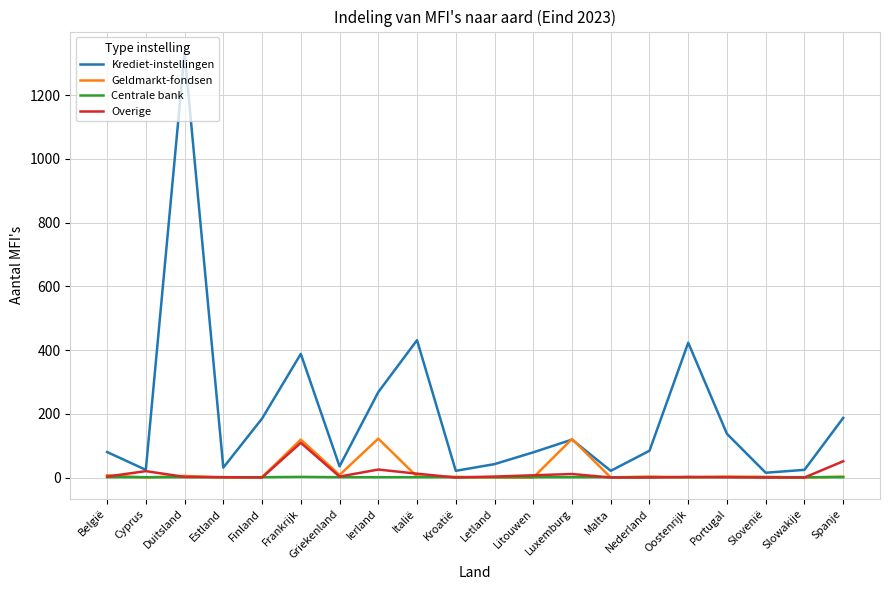

Count the number of categories in the chart.

20